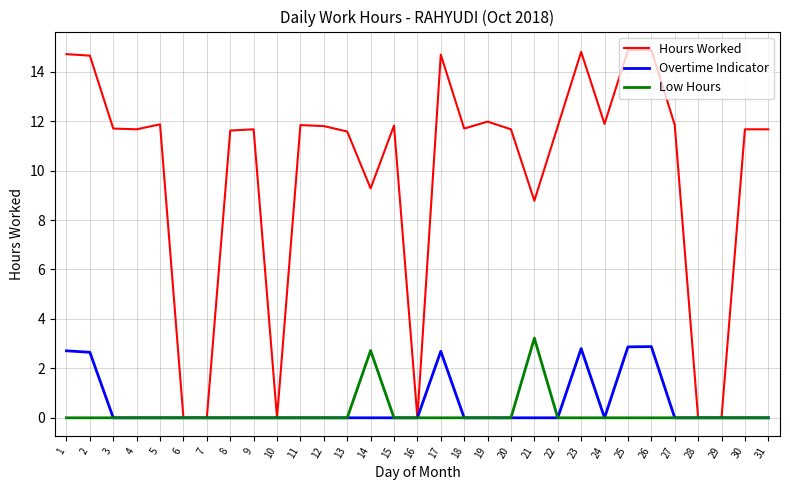

Is it true that Low Hours equals 0.0 at 2?

True